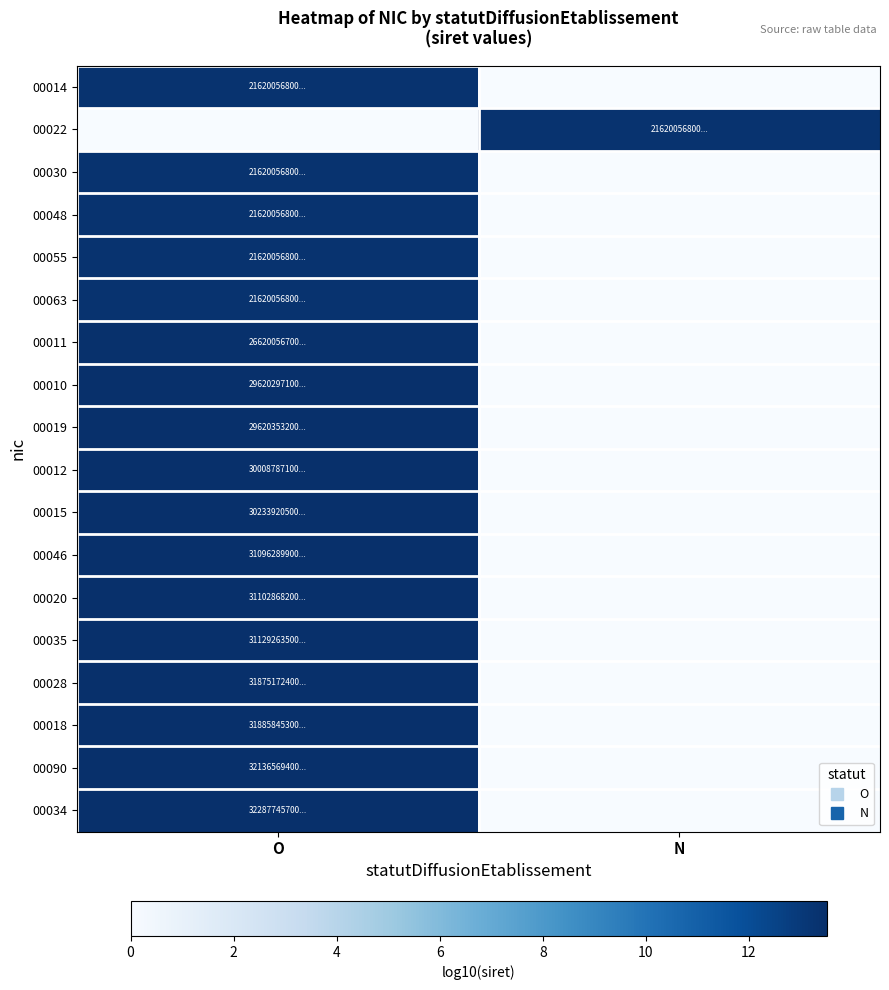

What is the total value across all series at N?

13.3